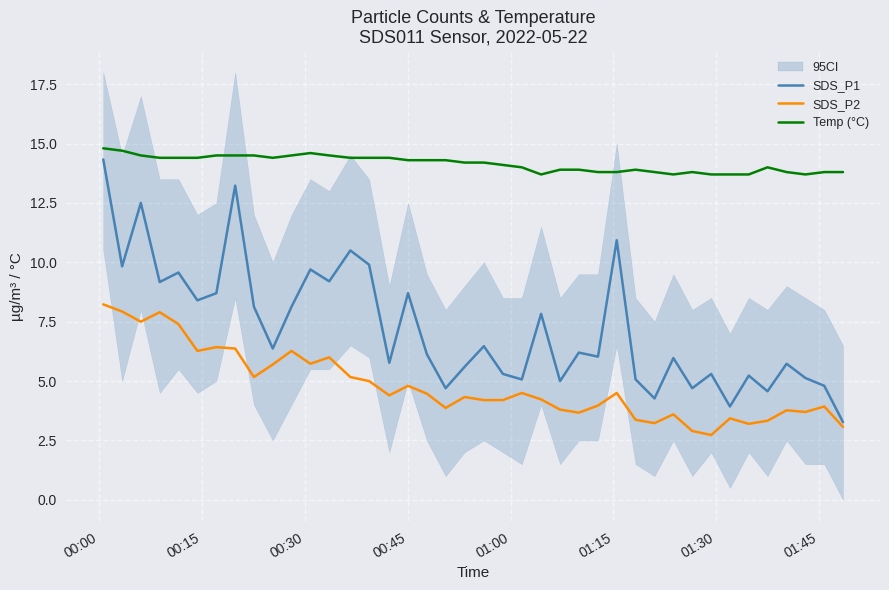

How many lines are shown in the chart?

3